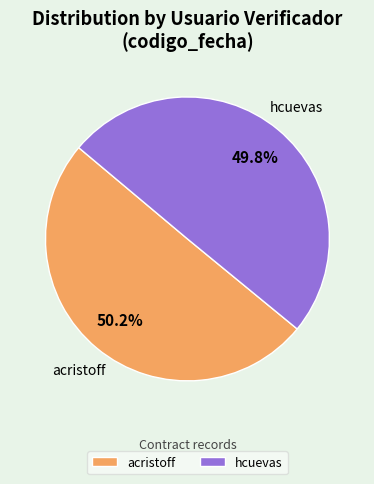

Combined, what portion of the pie is acristoff and hcuevas?

100.0%